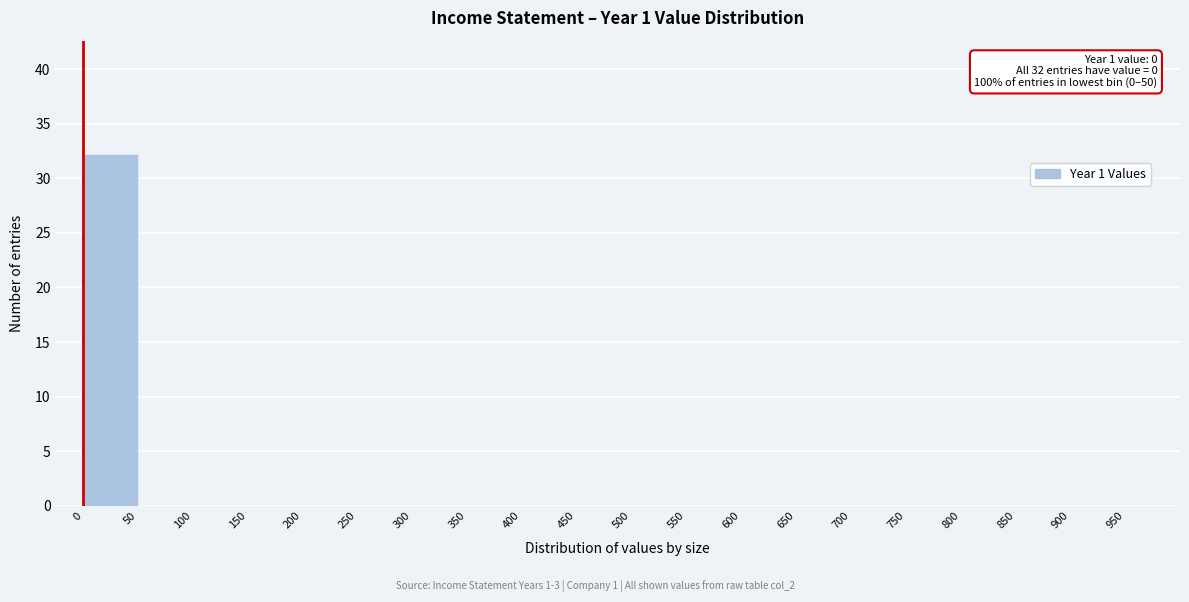

Which range on the x-axis has the tallest bar?

0 to 50